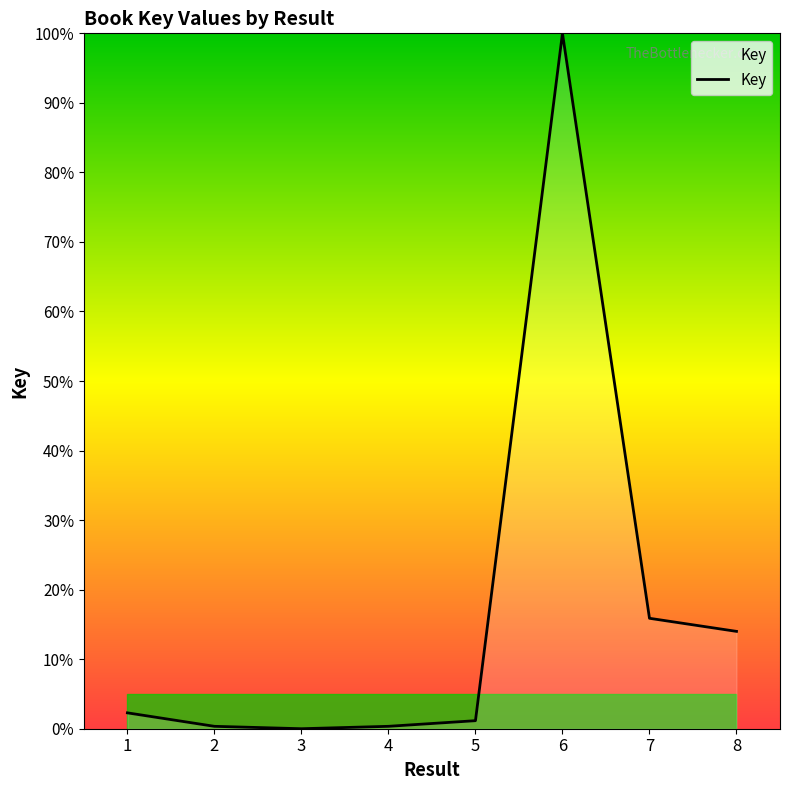

What is the maximum value shown in the chart?

100.0